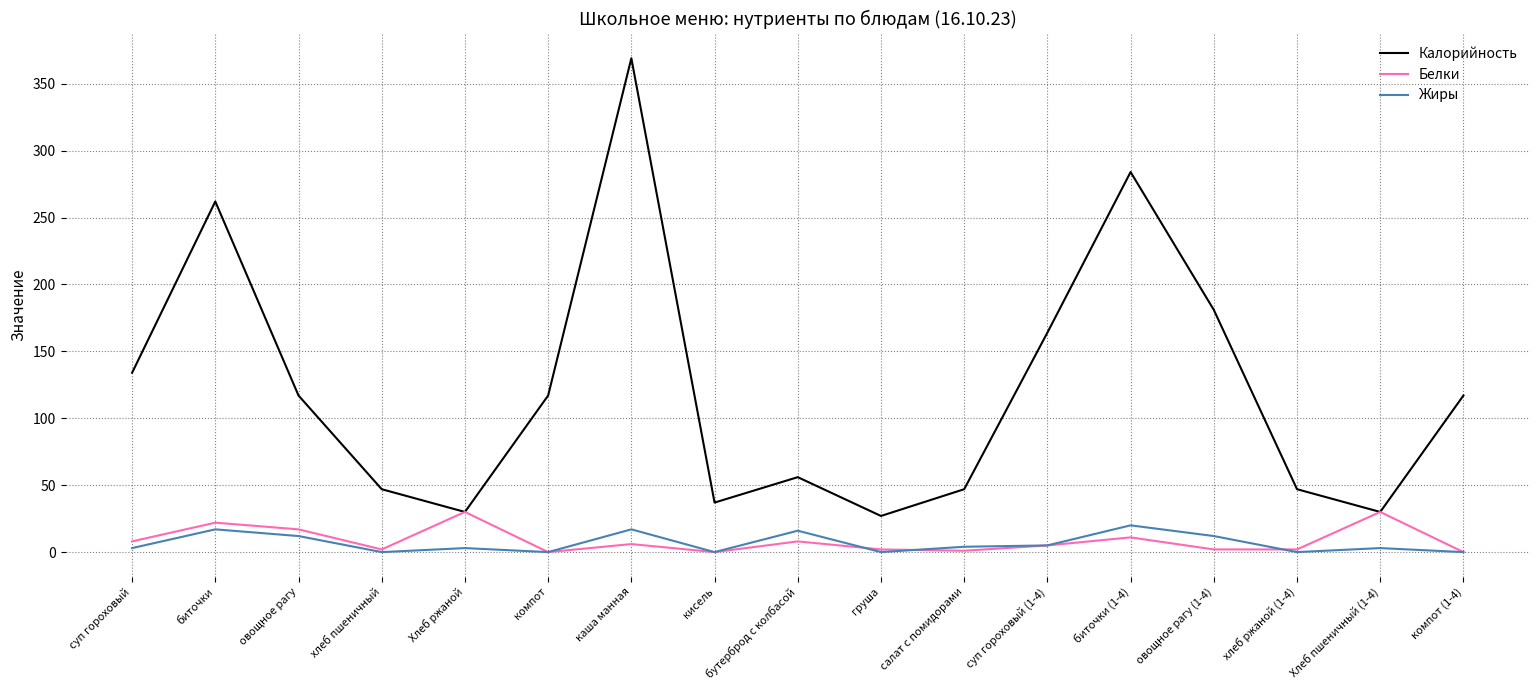

True or false: Калорийность and Жиры cross at least once.

False